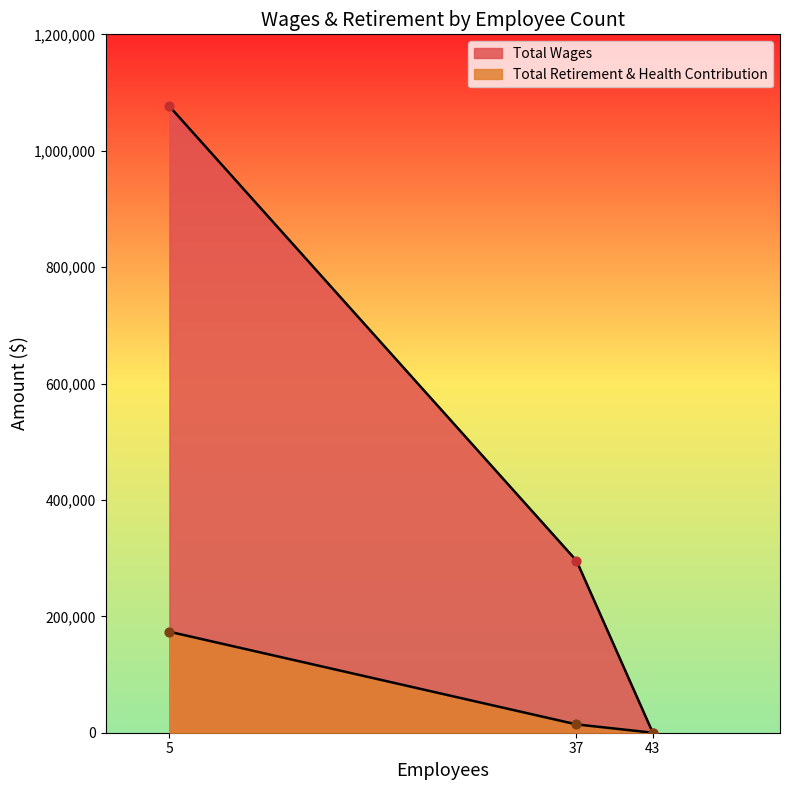

At how many categories does at least one series exceed 94300?

2